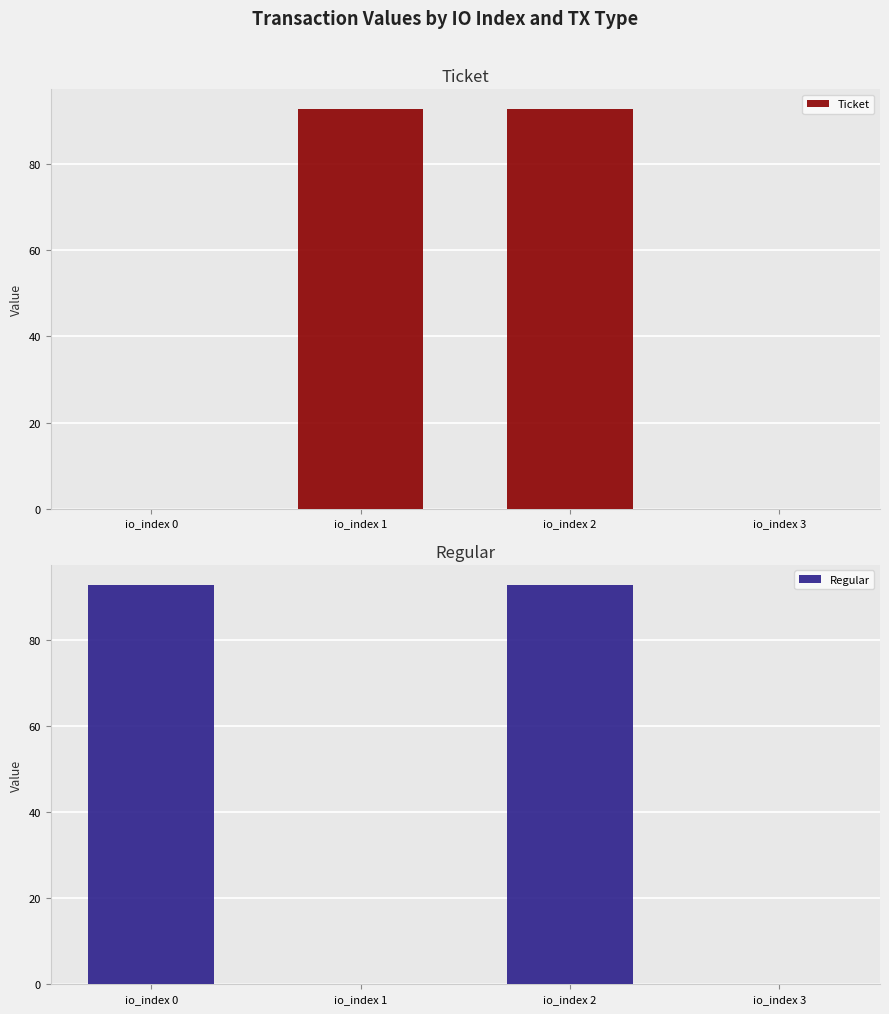

What is the difference between the Regular values at io_index 1 and io_index 2?

92.7